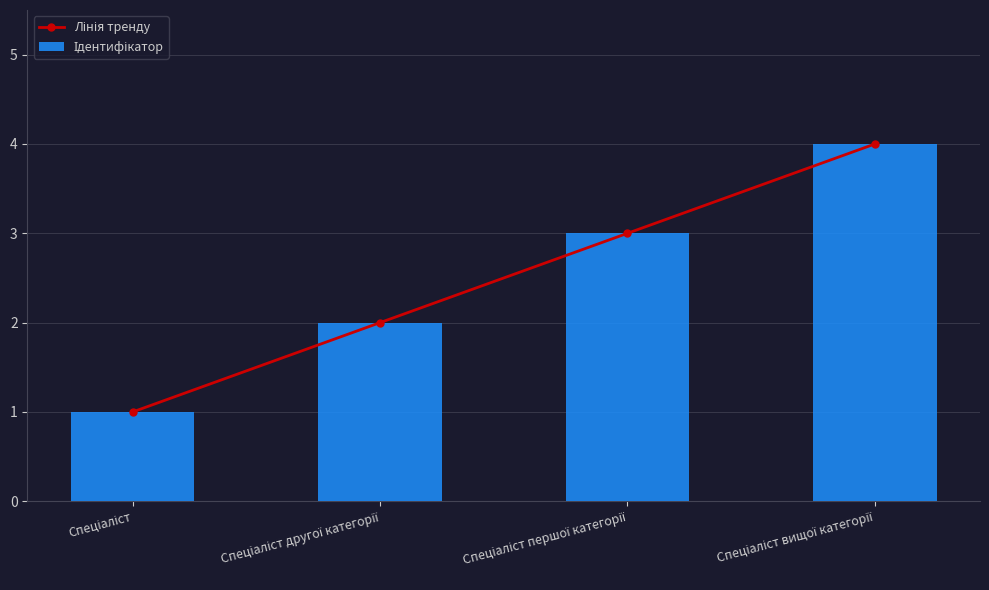

Which label corresponds to the largest value in the chart?

Спеціаліст вищої категорії